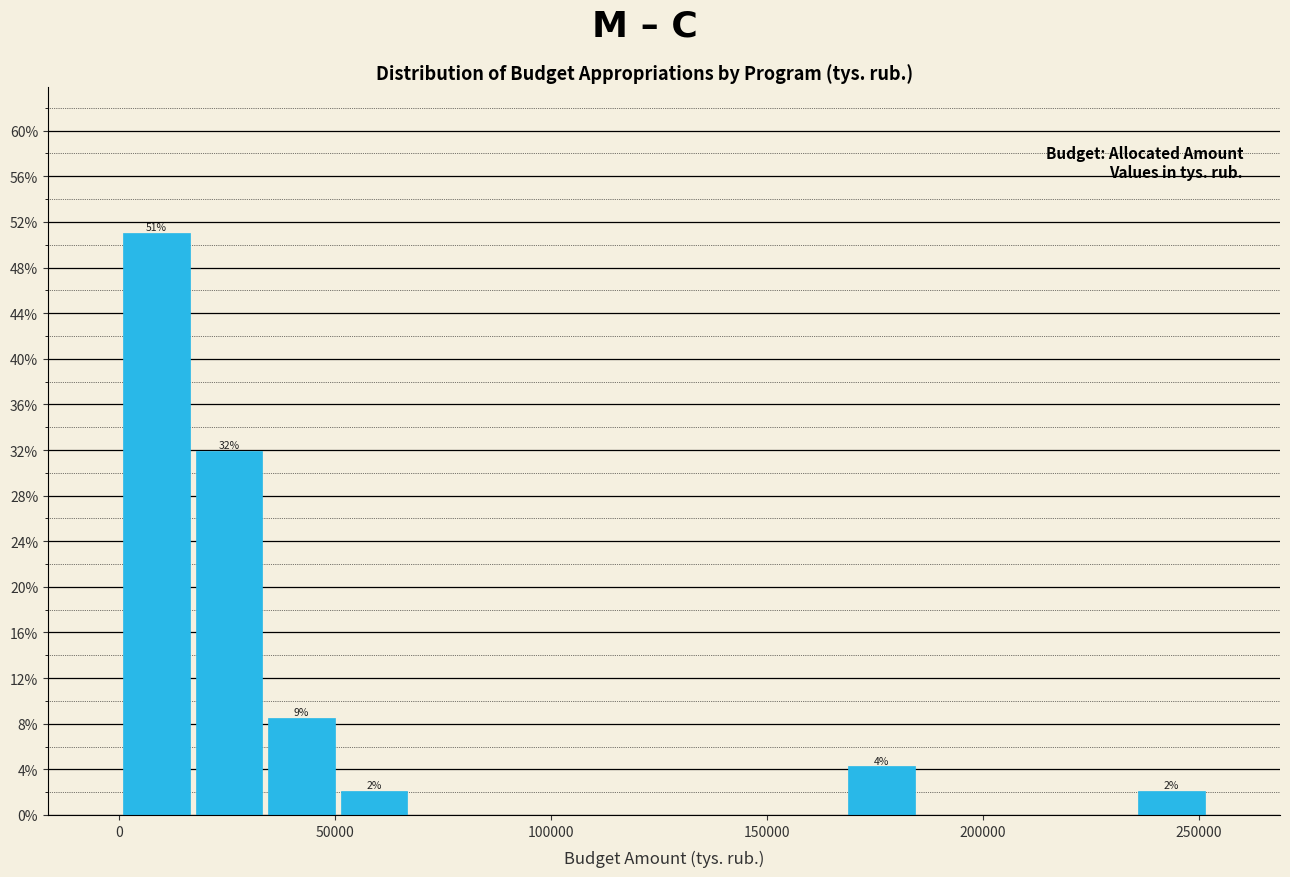

Around what value on the x-axis is the tallest bar? Give the approximate position of its centre, as read against the axis.

10000